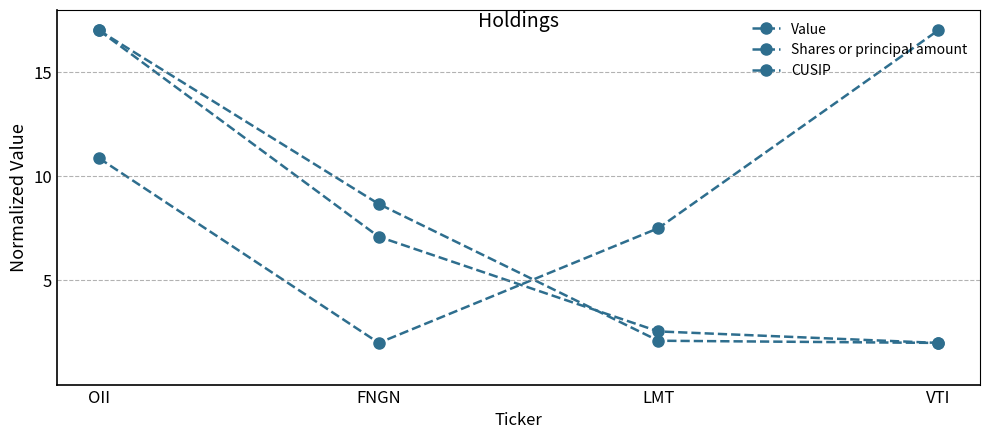

How many data points in CUSIP are above 10?

2